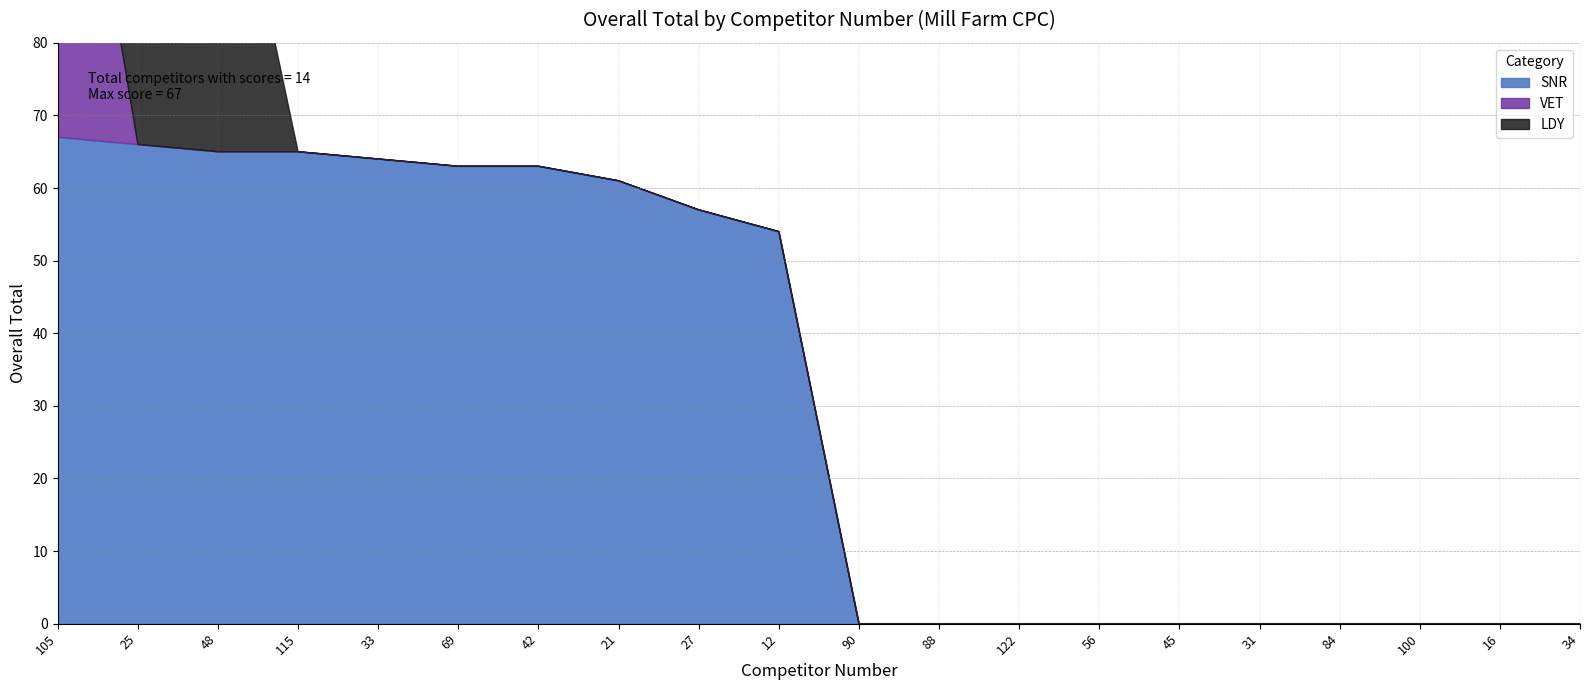

The value of VET at 27 is 0. True or false?

True